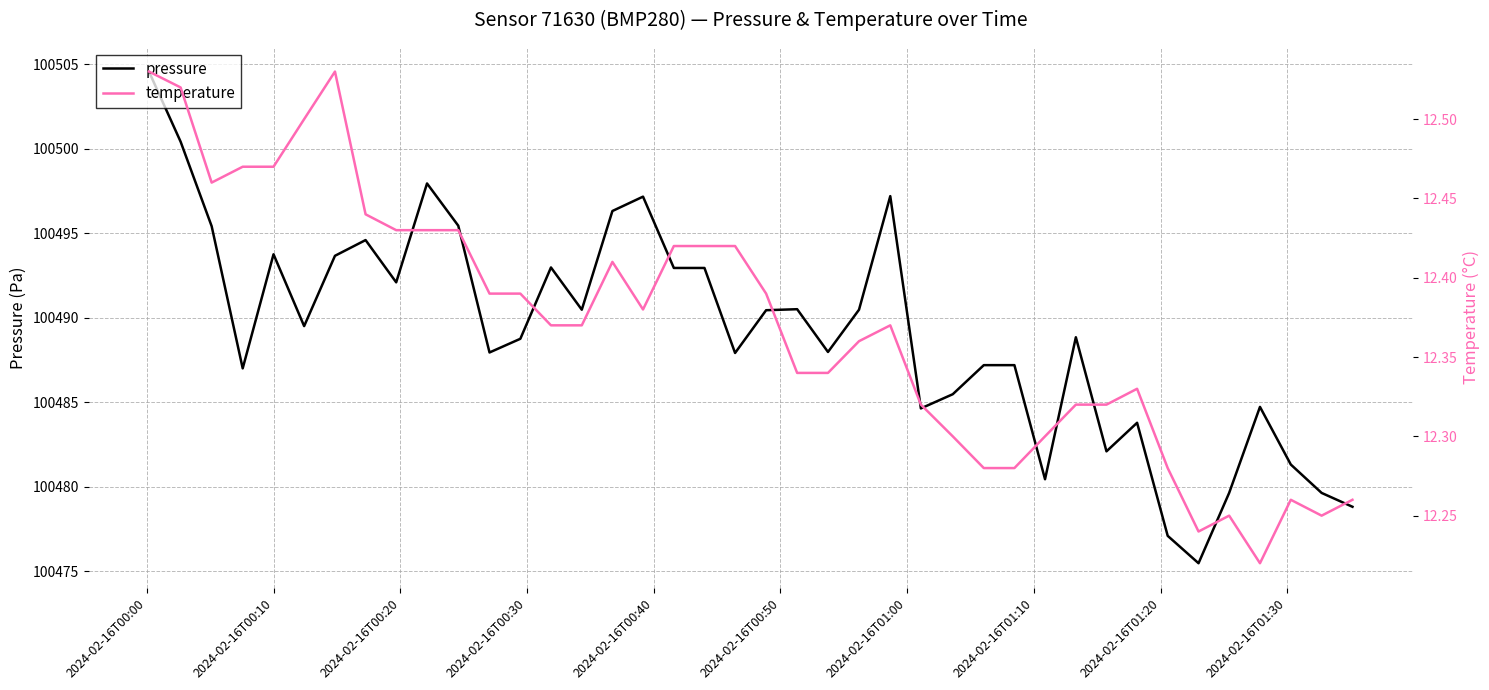

How many data points does each series have?

40